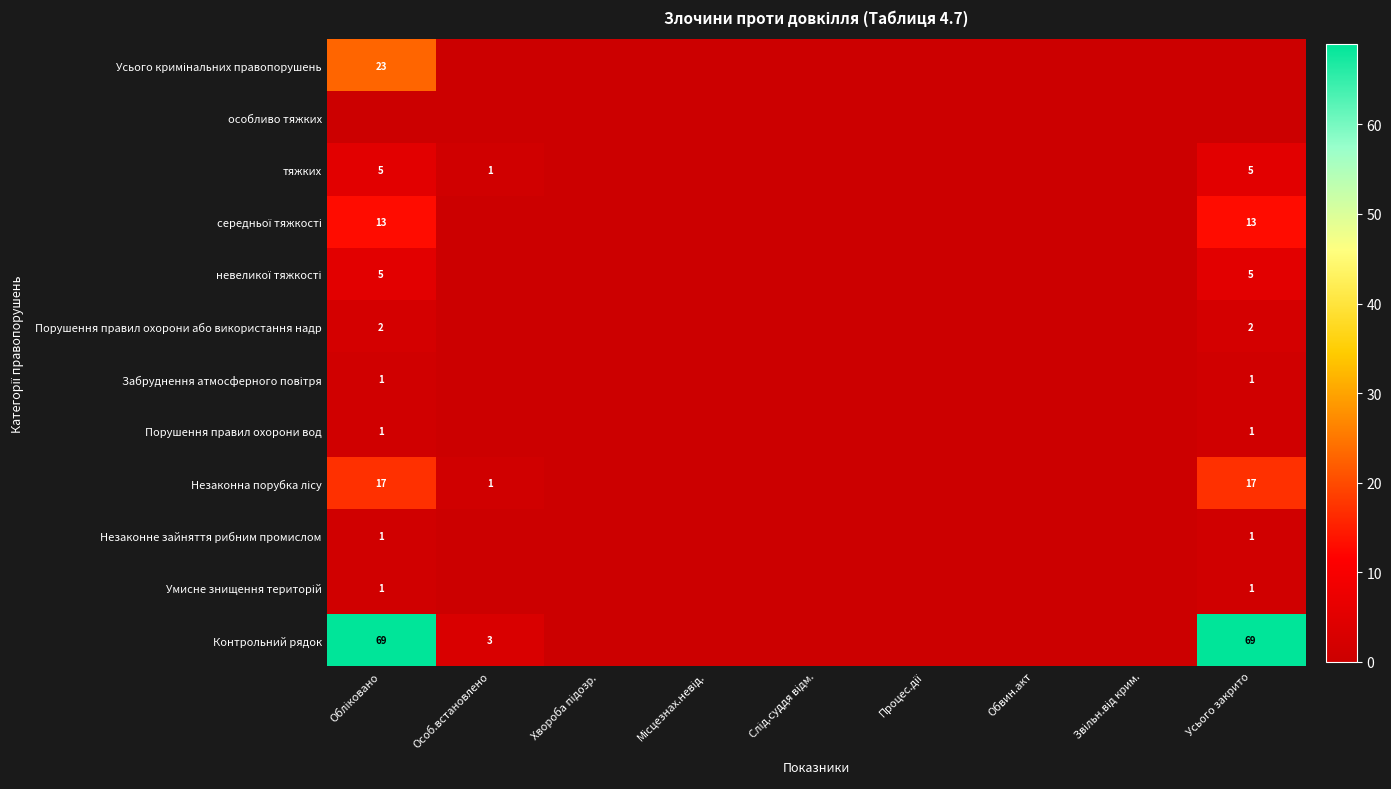

At which category is the sum across all series the highest?

Обліковано